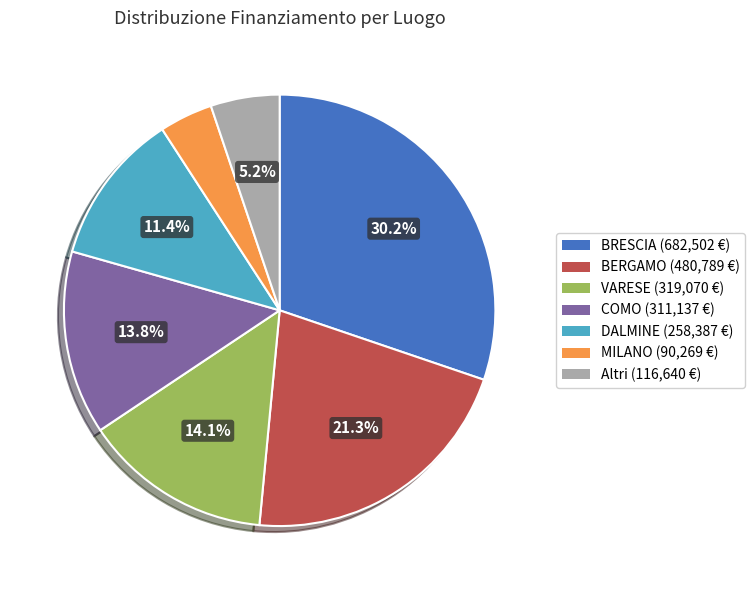

To the nearest percent, what is the average slice percentage?

14%